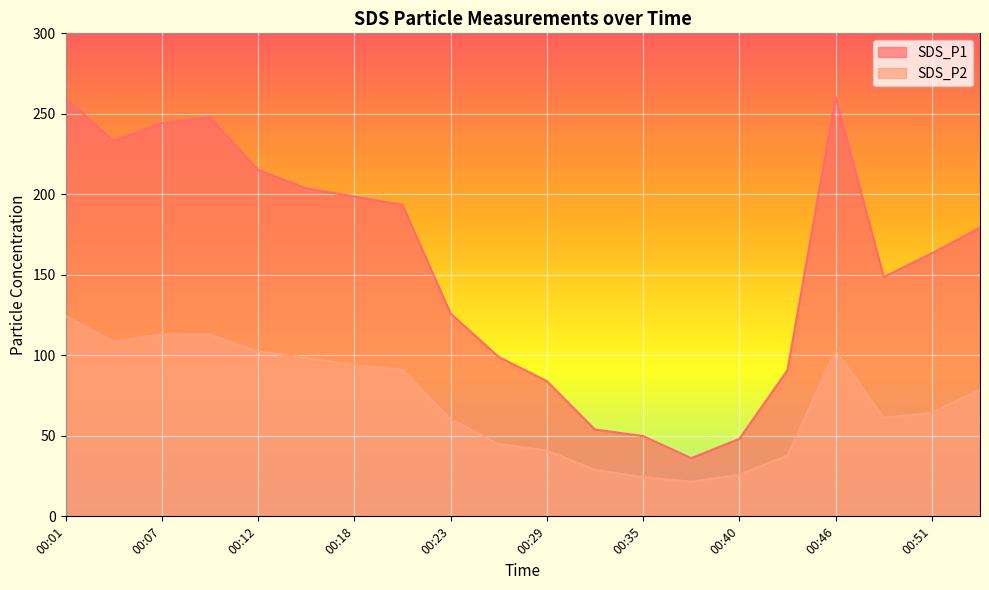

How many distinct data groups are displayed?

2